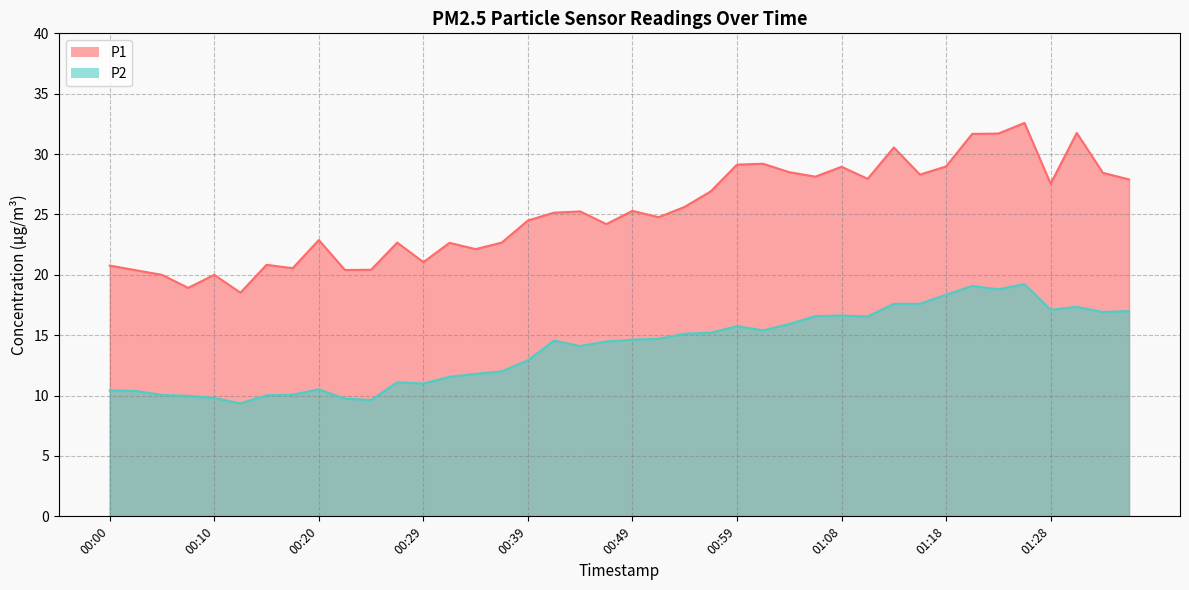

Where is P2 nearest to the value 14?

00:44